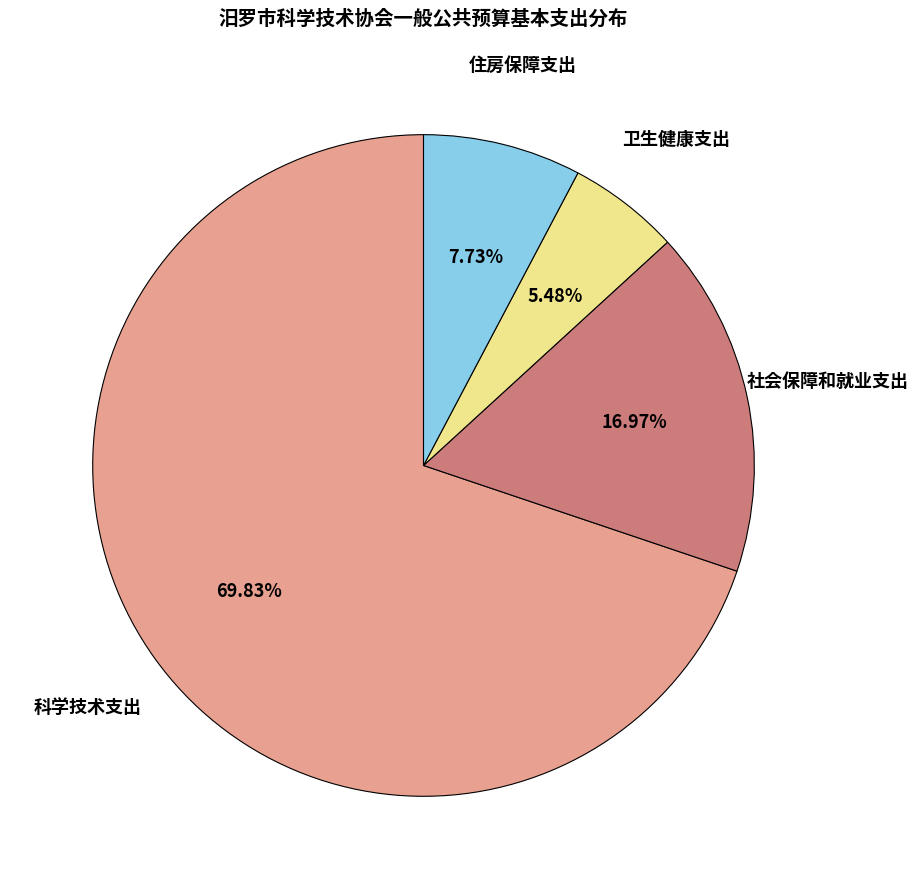

To the nearest percent, what is the difference between the largest and smallest slice percentages?

64%